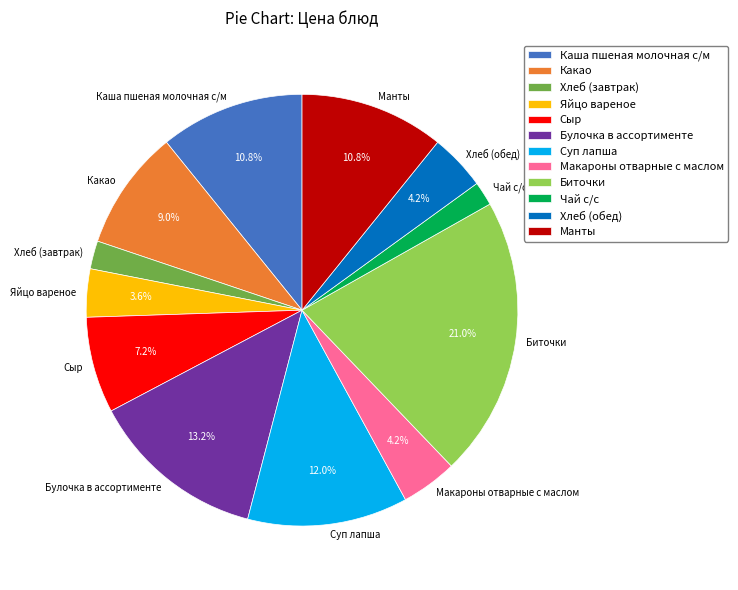

Is there any slice that represents more than half of the pie?

No